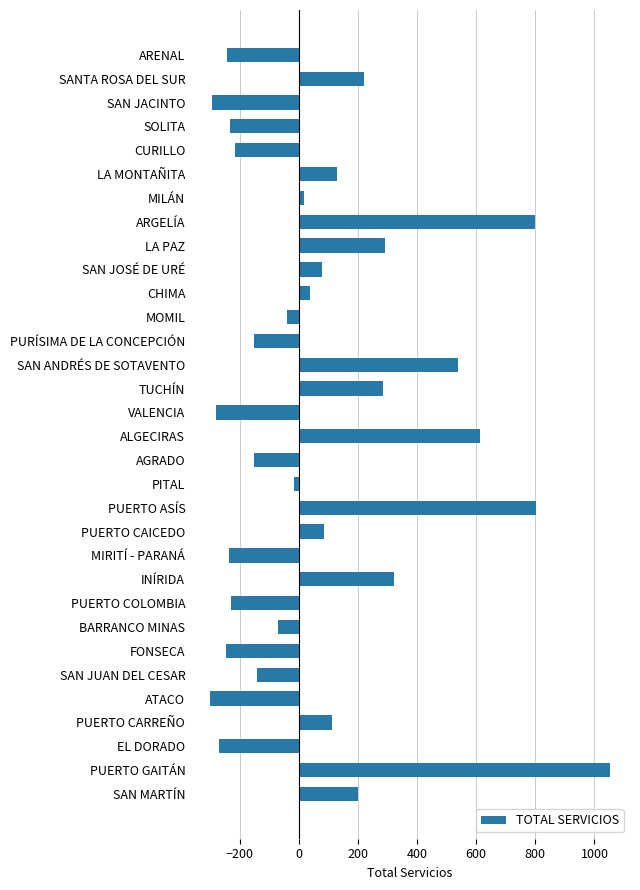

Between PURÍSIMA DE LA CONCEPCIÓN and EL DORADO, which is larger?

PURÍSIMA DE LA CONCEPCIÓN